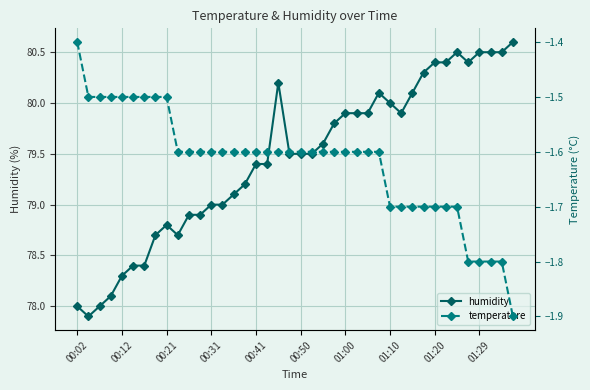

True or false: humidity has a value of 141.9 at 00:50.

False